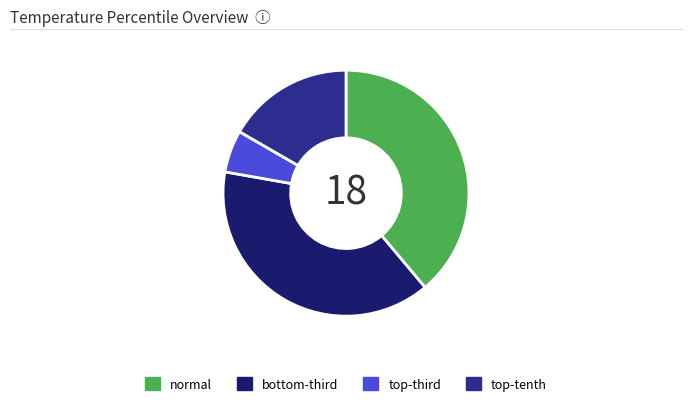

Which category has the smallest portion of the pie?

top-third